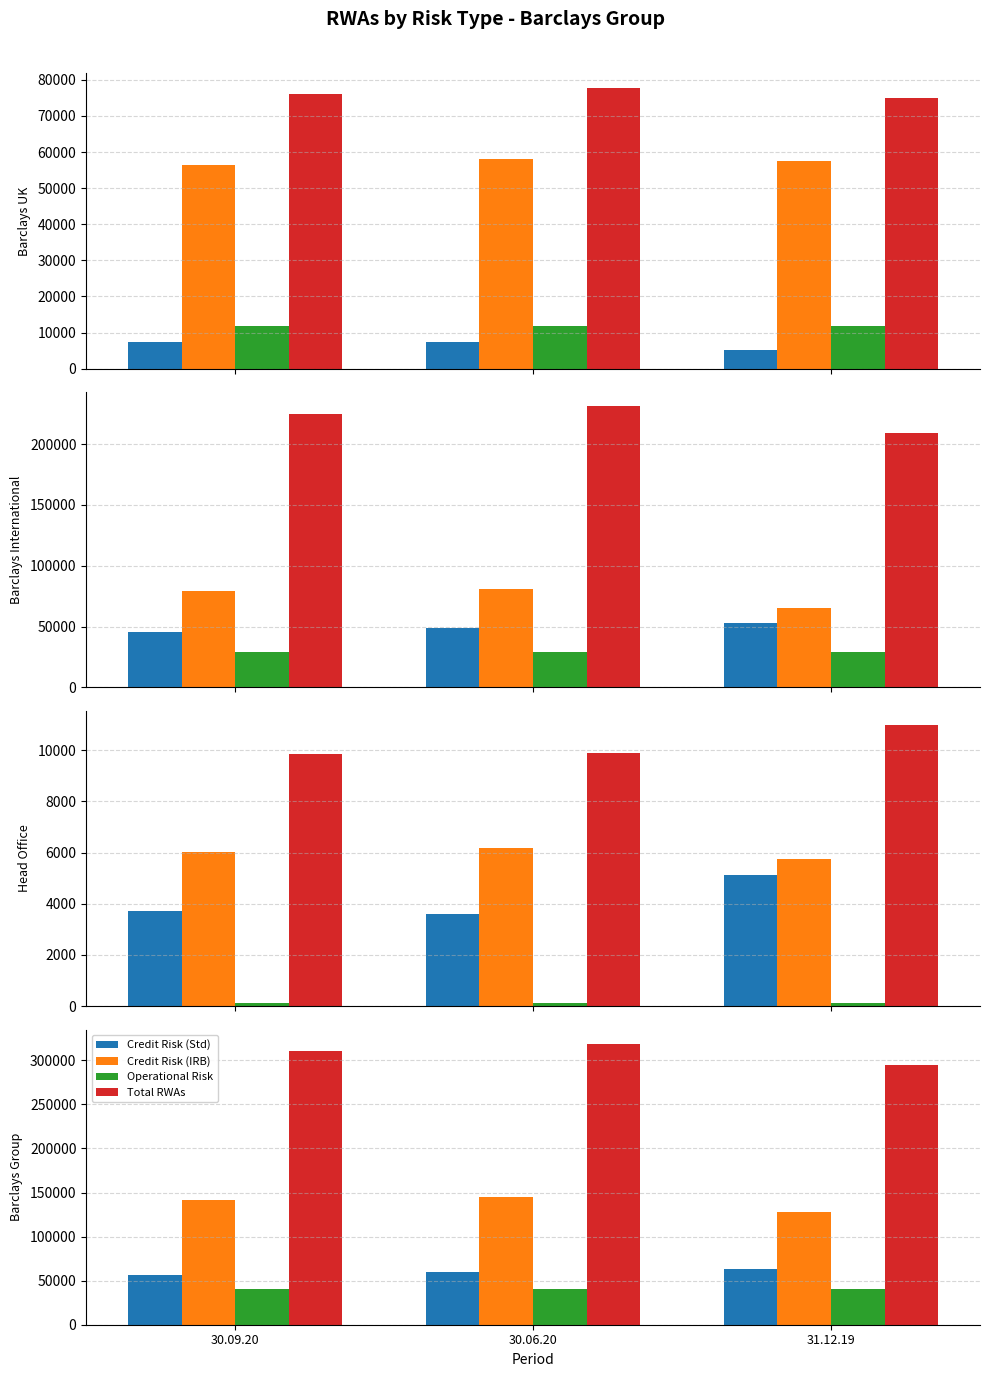

How many distinct data groups are displayed?

4